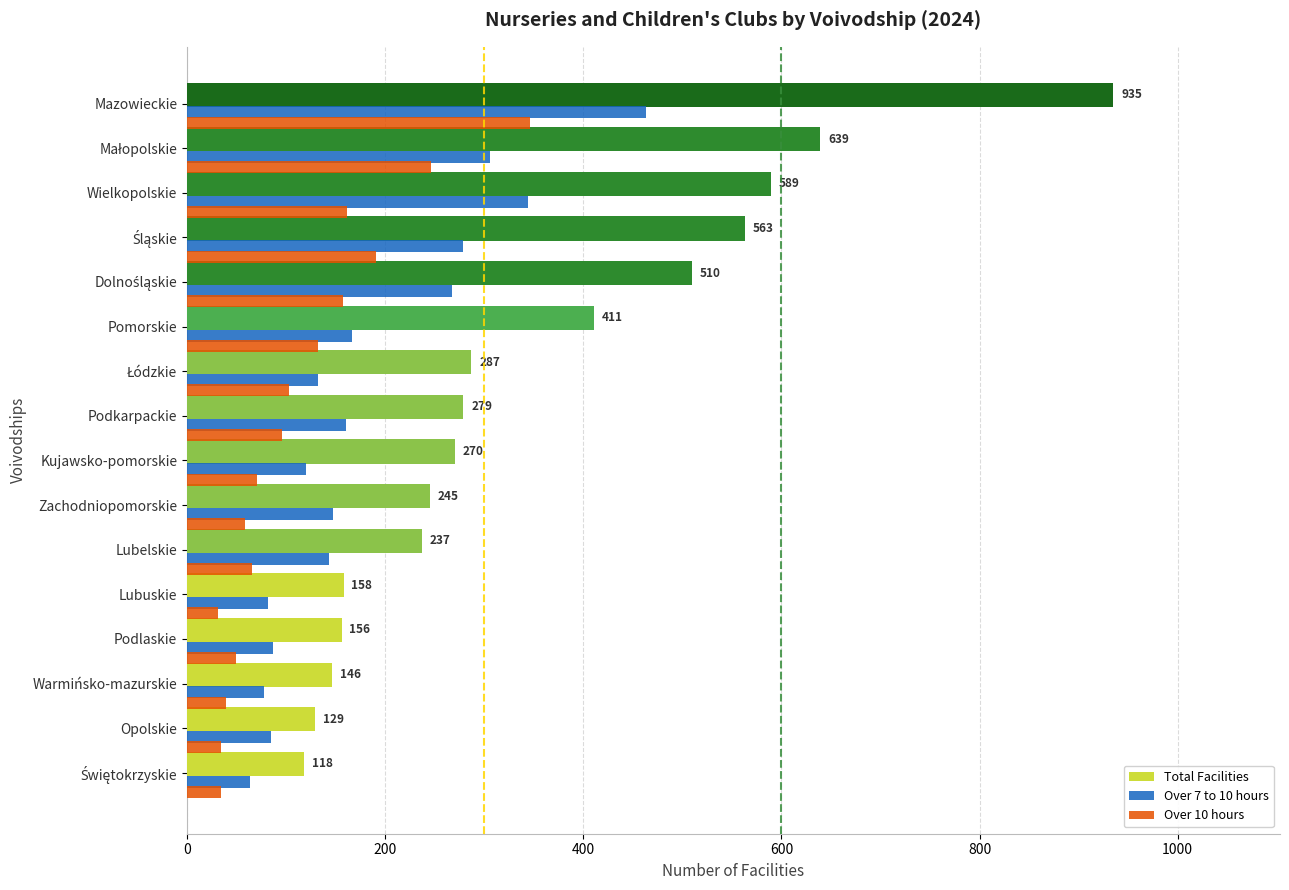

At which label does Over 10 hours reach its peak?

Mazowieckie